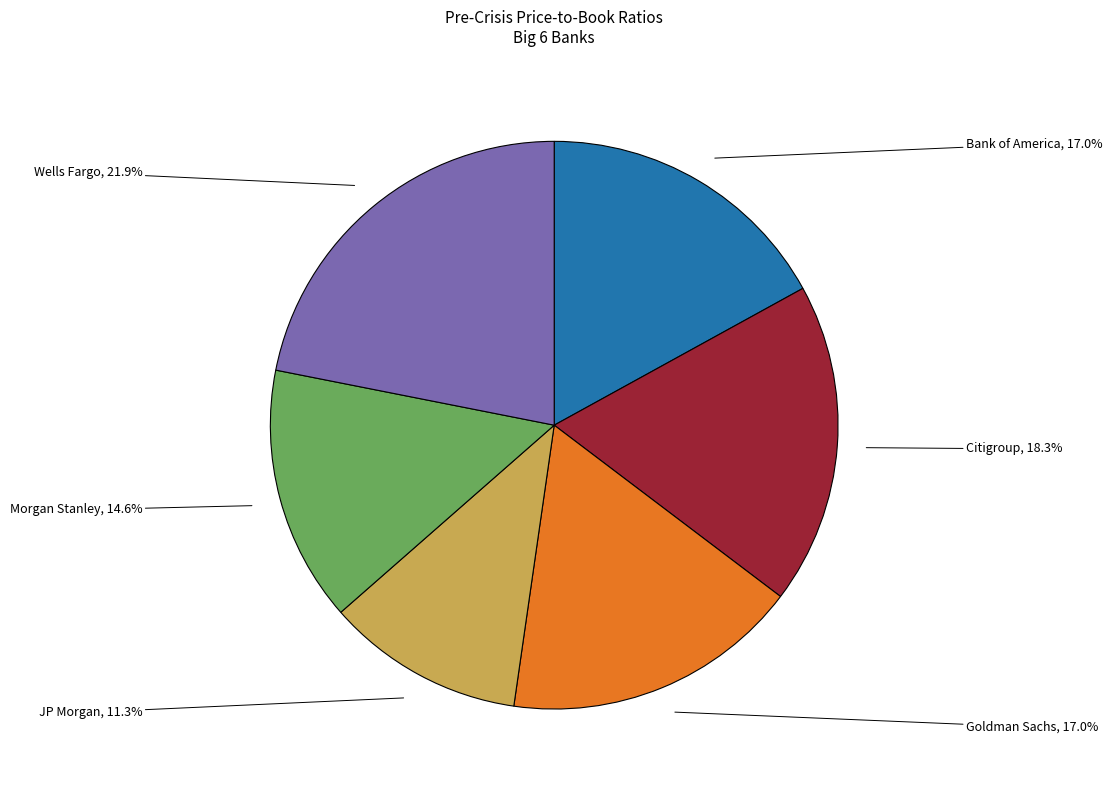

Is there a majority slice in this chart?

No